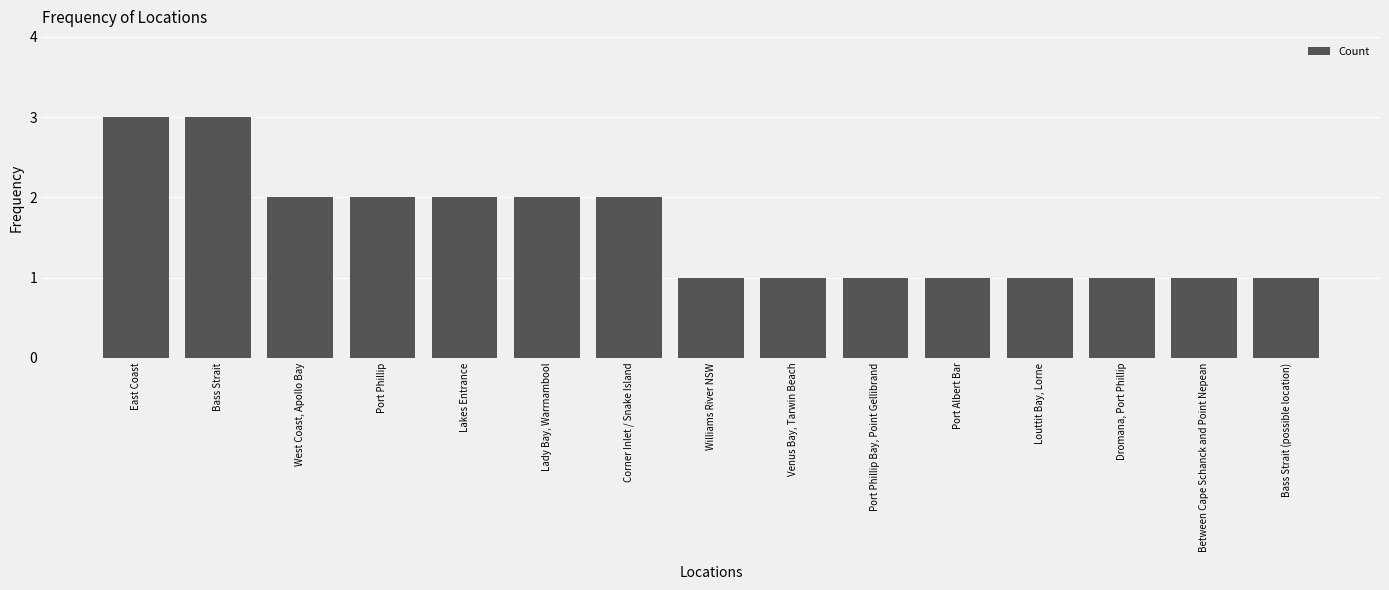

Reading left to right, what are all the values shown in this chart?

East Coast=3	Bass Strait=3	West Coast, Apollo Bay=2	Port Phillip=2	Lakes Entrance=2	Lady Bay, Warrnambool=2	Corner Inlet / Snake Island=2	Williams River NSW=1	Venus Bay, Tarwin Beach=1	Port Phillip Bay, Point Gellibrand=1	Port Albert Bar=1	Louttit Bay, Lorne=1	Dromana, Port Phillip=1	Between Cape Schanck and Point Nepean=1	Bass Strait (possible location)=1